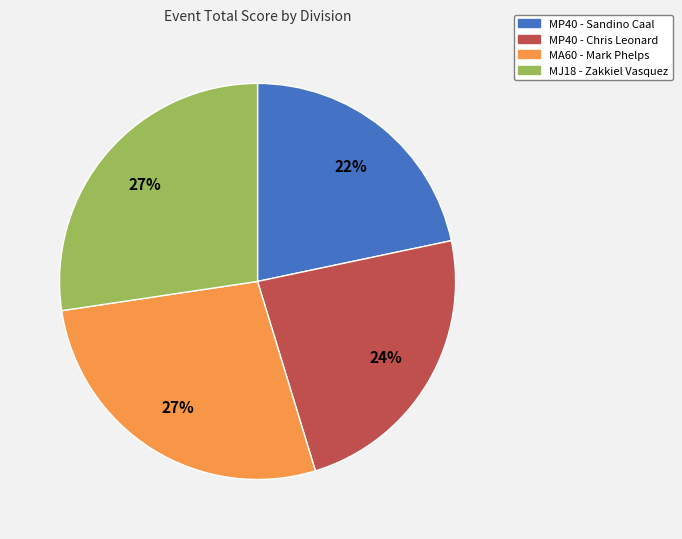

Is there any slice that represents more than half of the pie?

No